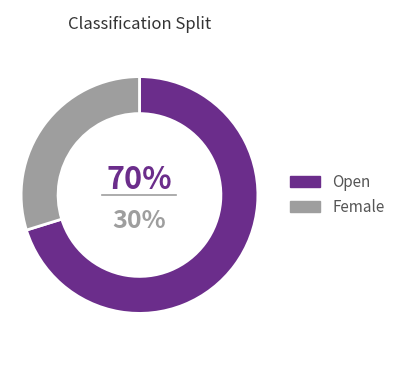

Is it true that Espoir_open is 13% of the pie?

False